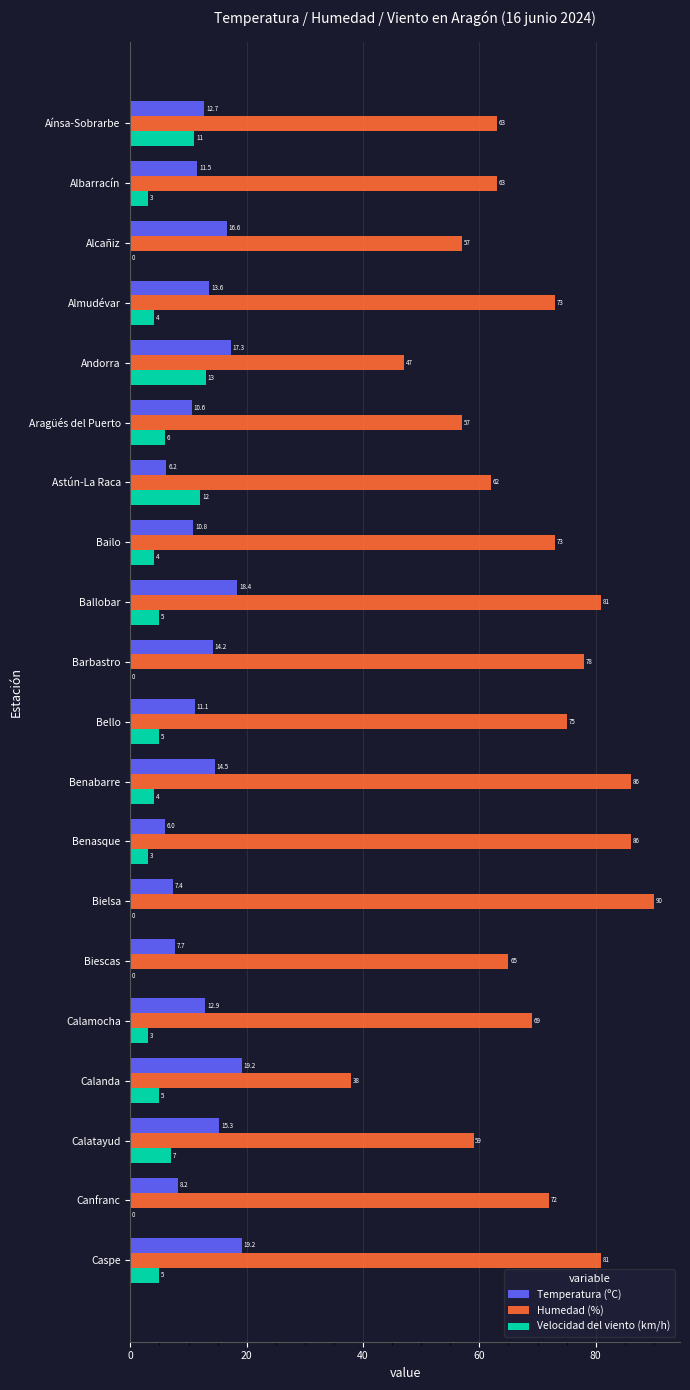

Between Bailo and Caspe, which series saw the biggest shift?

Temperatura (ºC)